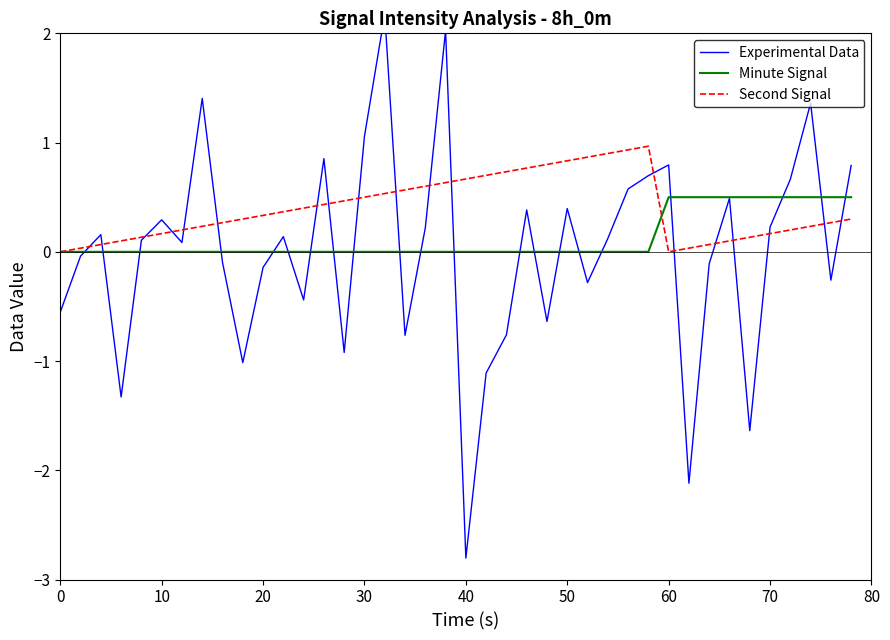

Which series has the widest spread of values?

Experimental Data